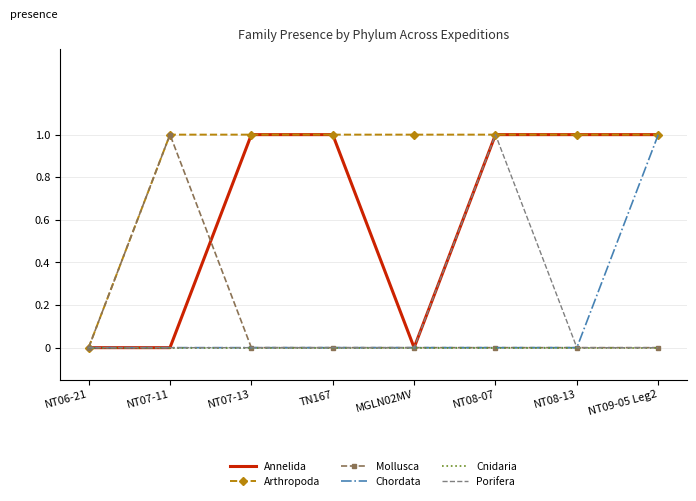

What are all the series names shown in the legend?

Annelida, Arthropoda, Mollusca, Chordata, Cnidaria, Porifera